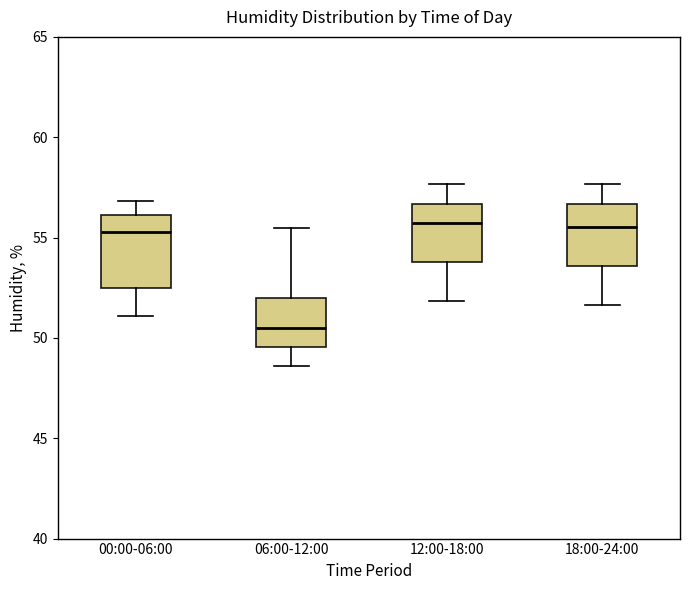

Reading left to right, read every box against the y-axis: the position of its median line, the range the box covers, and the ends of its whiskers. The values are not printed on the chart, so give them approximately, as read against the axis.

00:00-06:00: median 55.5, box 52.5 to 56.0, whiskers 51.0 to 57.0
06:00-12:00: median 50.5, box 49.5 to 52.0, whiskers 48.5 to 55.5
12:00-18:00: median 56.0, box 54.0 to 56.5, whiskers 52.0 to 57.5
18:00-24:00: median 55.5, box 53.5 to 56.5, whiskers 51.5 to 57.5